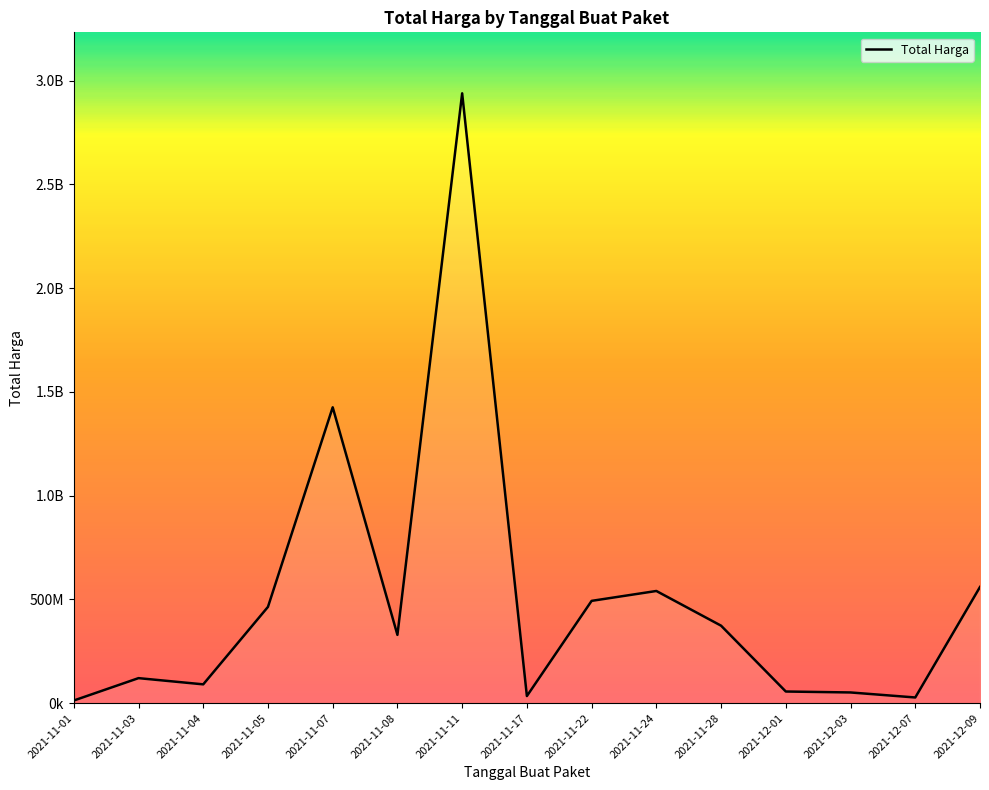

Reading left to right, what are all the values shown in this chart?

2021-11-01=12787500	2021-11-03=120613270	2021-11-04=90672075	2021-11-05=464002100	2021-11-07=1425867900	2021-11-08=329124000	2021-11-11=2938963240	2021-11-17=34292000	2021-11-22=493000000	2021-11-24=540634200	2021-11-28=373404000	2021-12-01=56152800	2021-12-03=51601000	2021-12-07=27412000	2021-12-09=559971000